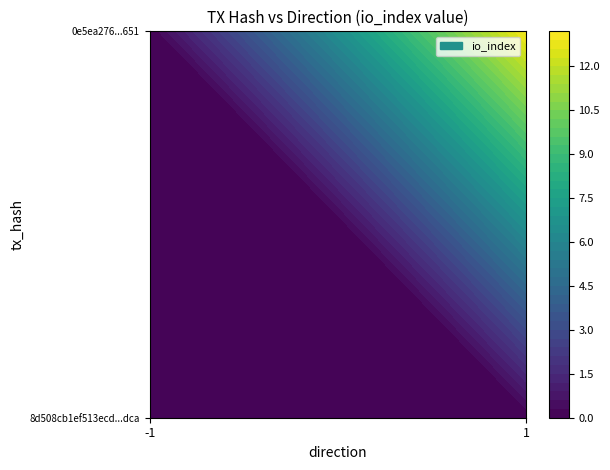

At how many categories does at least one series exceed 12?

1